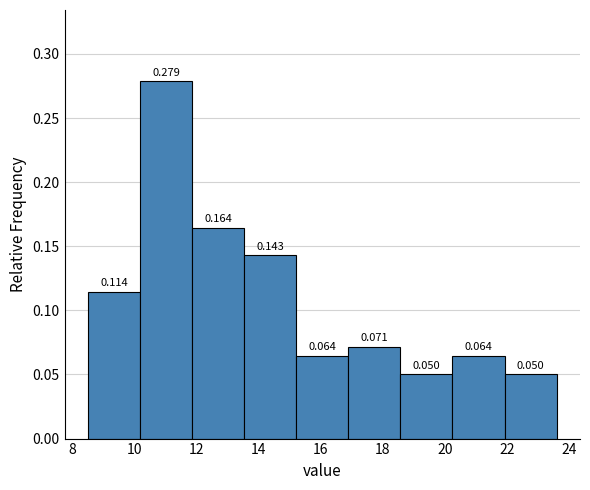

What is the height of the bar covering 16.8 to 18.6 on the x-axis? The bar edges are not printed on the chart, so give them approximately, as read against the axis.

0.071